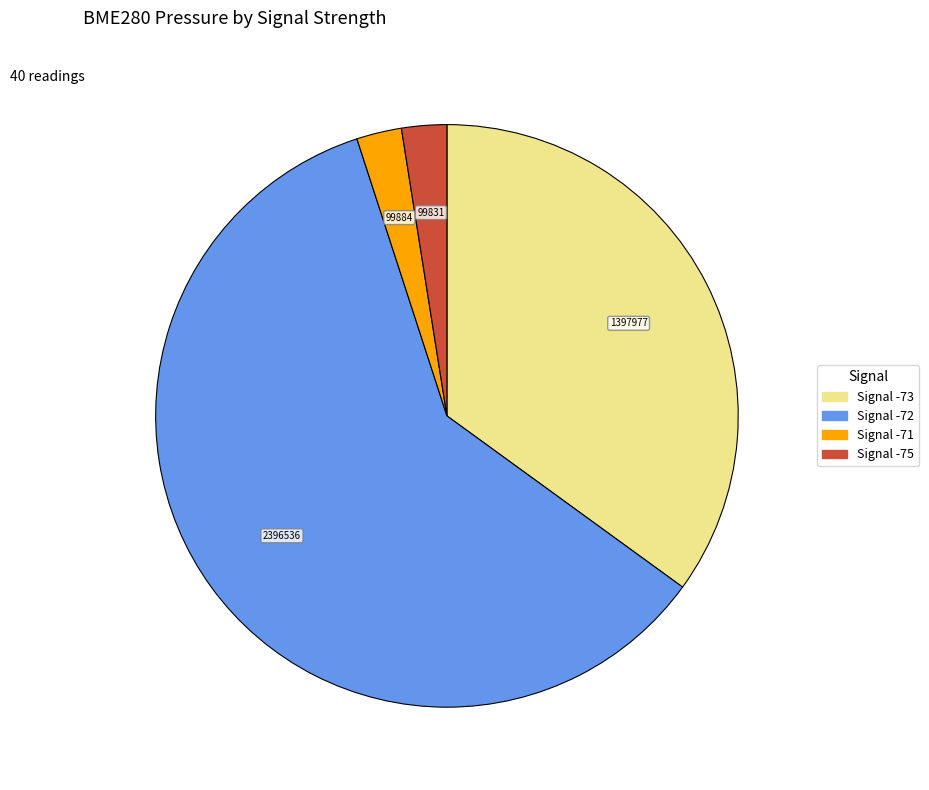

Is there any slice that represents more than half of the pie?

Yes